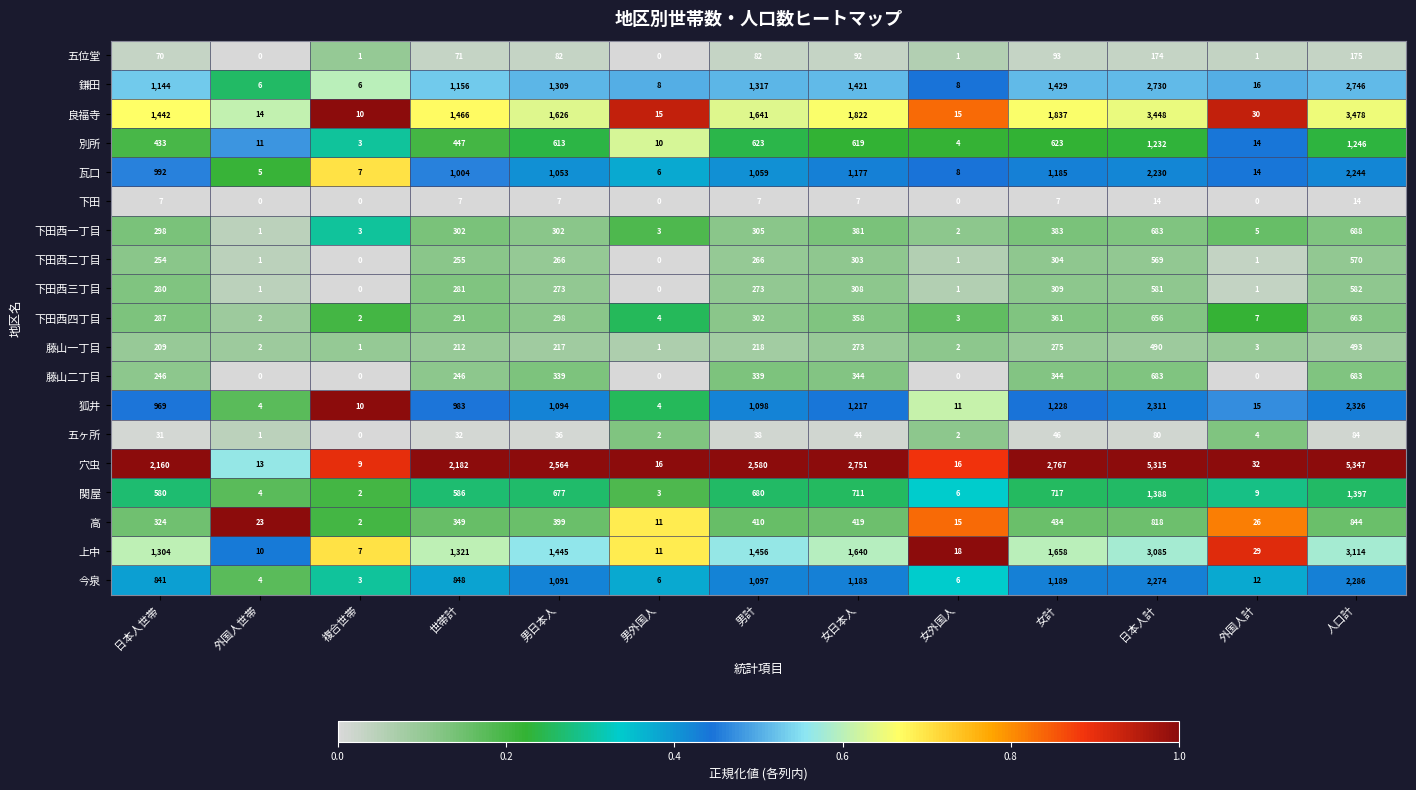

What is the total value across all series at 外国人世帯?

102